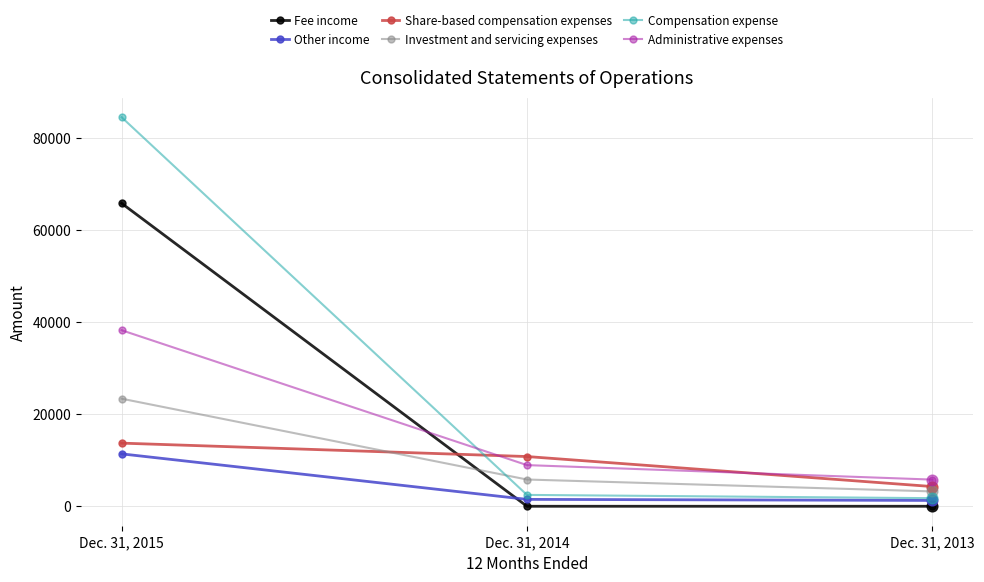

Is the value of Administrative expenses at Dec. 31, 2014 greater than the value of Fee income at Dec. 31, 2014?

Yes